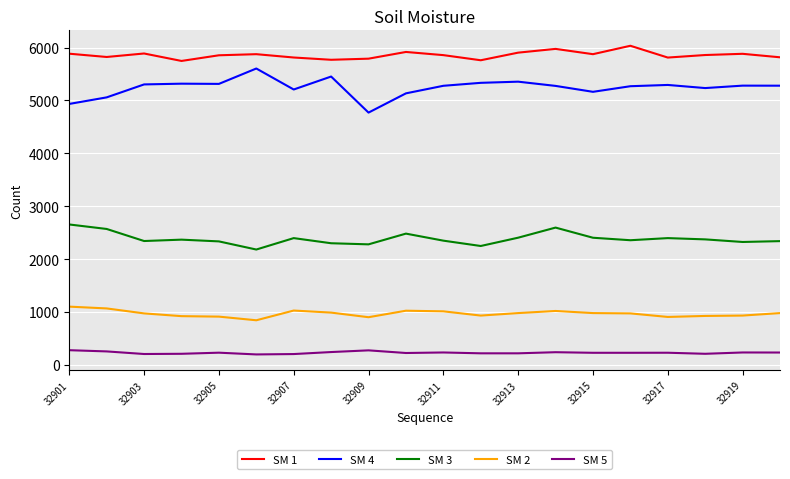

True or false: SM 2 and SM 1 intersect in this chart.

False